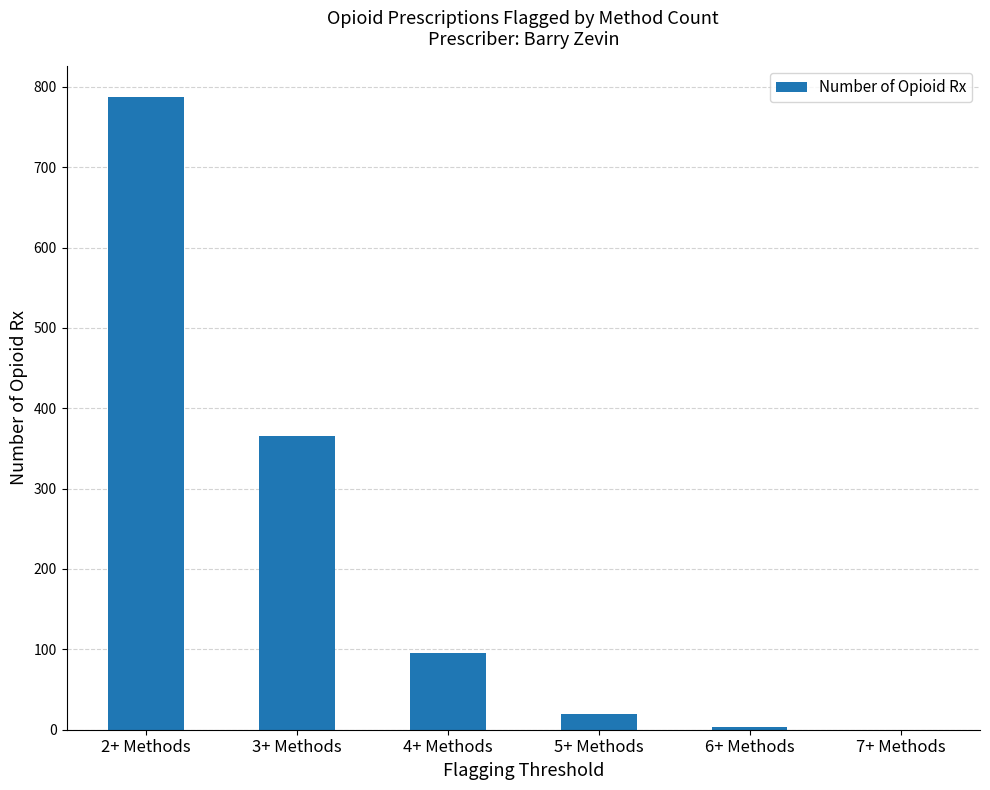

What is the average value?

212